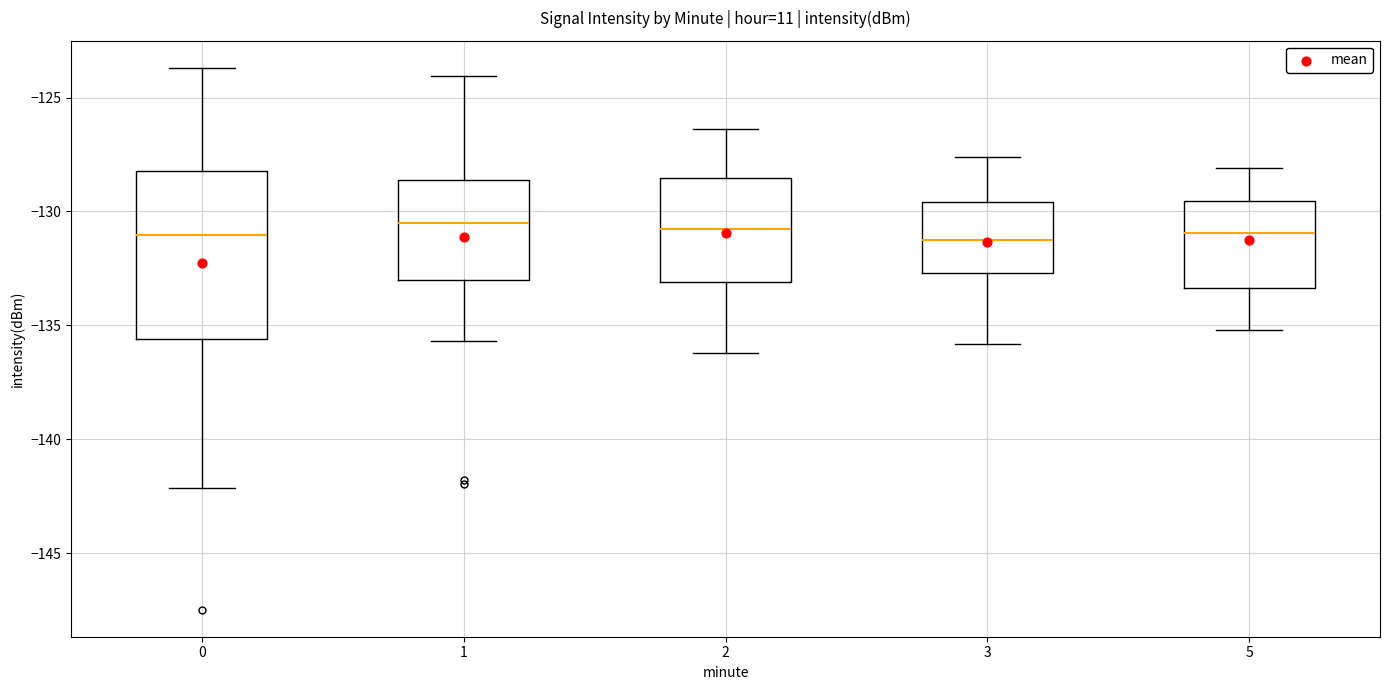

Reading left to right, read every box against the y-axis: the position of its median line, the range the box covers, and the ends of its whiskers. The values are not printed on the chart, so give them approximately, as read against the axis.

0: median -131.0, box -135.5 to -128.0, whiskers -142.0 to -123.5
1: median -130.5, box -133.0 to -128.5, whiskers -135.5 to -124.0
2: median -130.5, box -133.0 to -128.5, whiskers -136.0 to -126.5
3: median -131.0, box -132.5 to -129.5, whiskers -136.0 to -127.5
5: median -131.0, box -133.5 to -129.5, whiskers -135.0 to -128.0